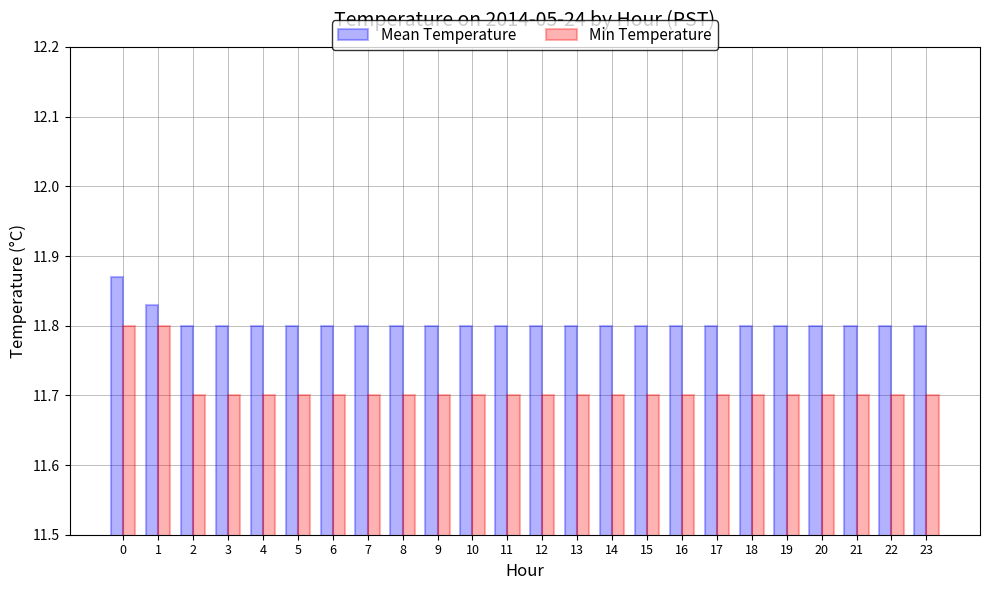

What is the spread (max minus min) of values at 21?

0.1